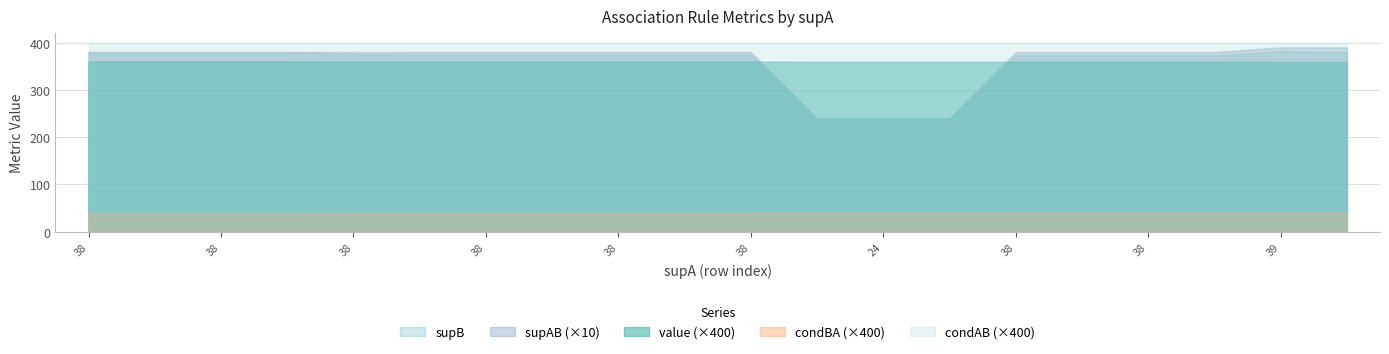

Reading left to right, extract all data points from this chart.

value: 0.9	0.9	0.9	0.9	0.9	0.9	0.9	0.9	0.9	0.9	0.9	0.9	0.9	0.9	0.9	0.9	0.9	0.9	0.9	0.9
condBA: 0.1	0.1	0.1	0.1	0.1	0.1	0.1	0.1	0.1	0.1	0.1	0.1	0.1	0.1	0.1	0.1	0.1	0.1	0.1	0.1
supB: 380.0	380.0	380.0	380.0	376.0	375.0	375.0	375.0	375.0	375.0	375.0	236.0	236.0	236.0	373.0	373.0	373.0	373.0	382.0	380.0
supAB: 38.0	38.0	38.0	38.0	38.0	38.0	38.0	38.0	38.0	38.0	38.0	24.0	24.0	24.0	38.0	38.0	38.0	38.0	39.0	39.0
condAB: 1.0	1.0	1.0	1.0	1.0	1.0	1.0	1.0	1.0	1.0	1.0	1.0	1.0	1.0	1.0	1.0	1.0	1.0	1.0	1.0